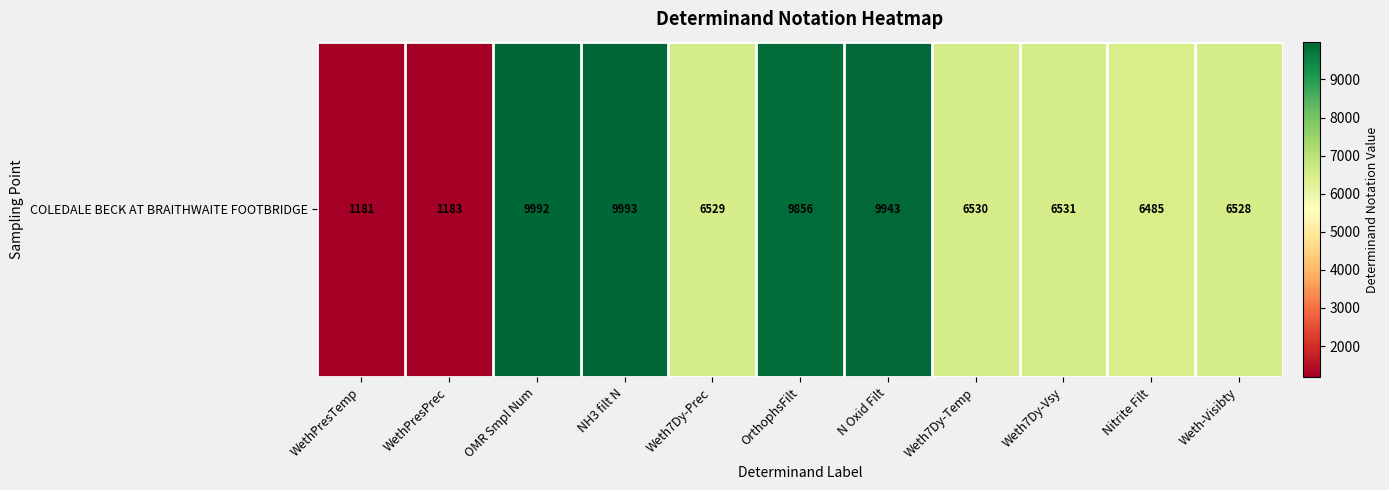

The value at Weth7Dy-Vsy is 3653. True or false?

False